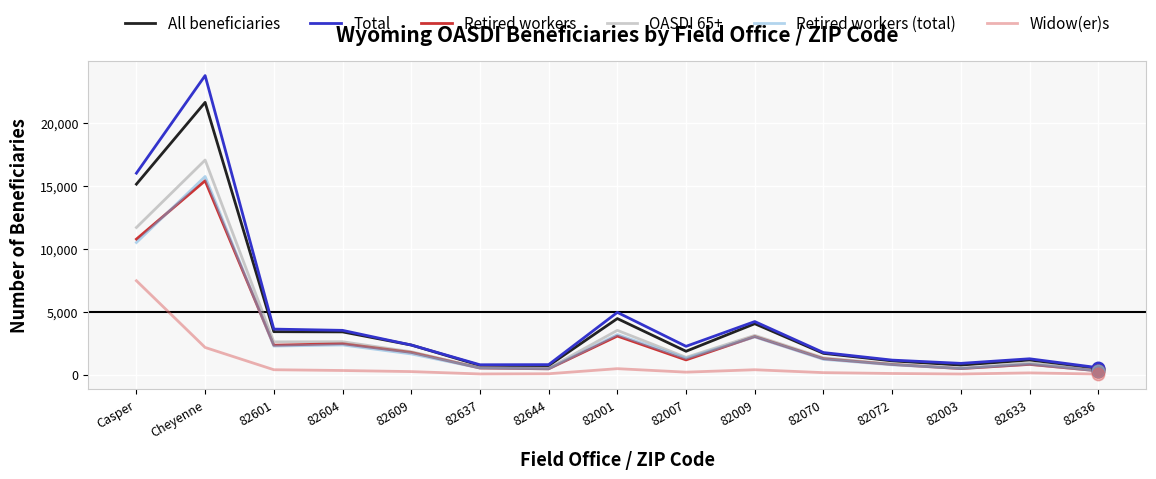

How many lines are shown in the chart?

6